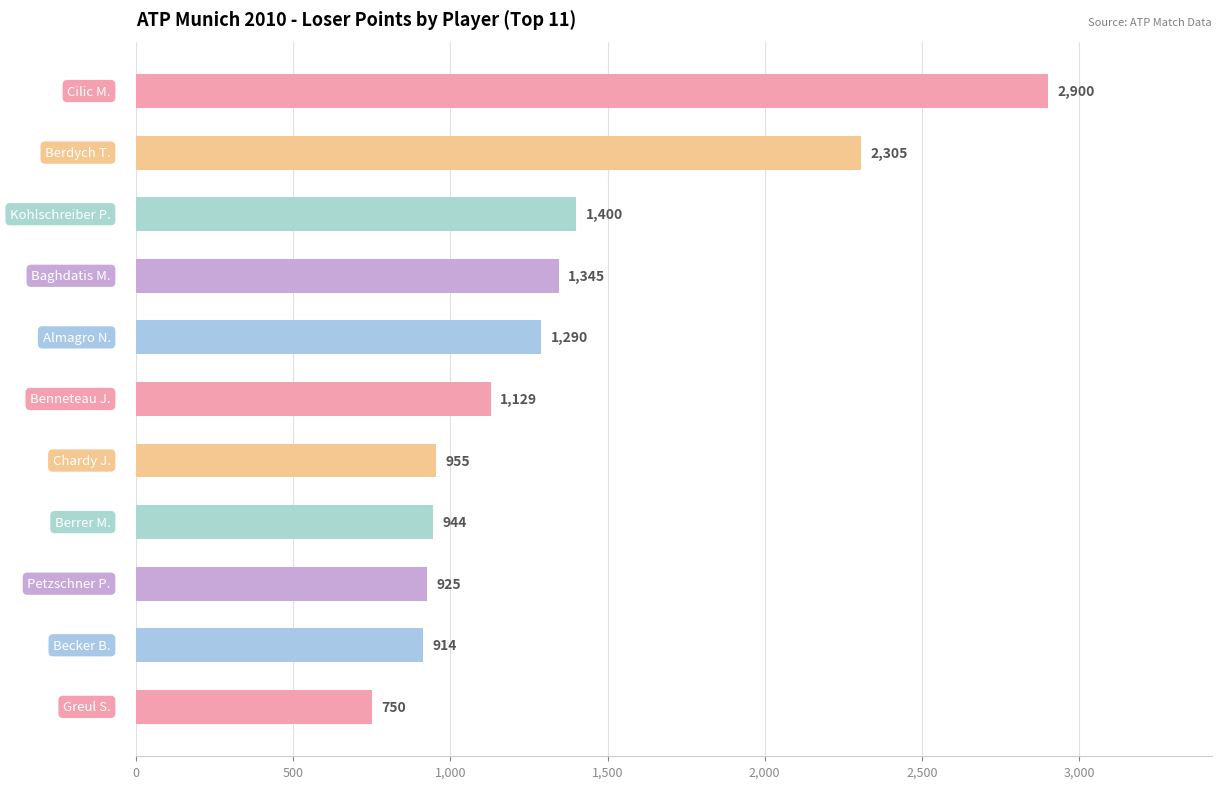

What is the minimum value shown in the chart?

750